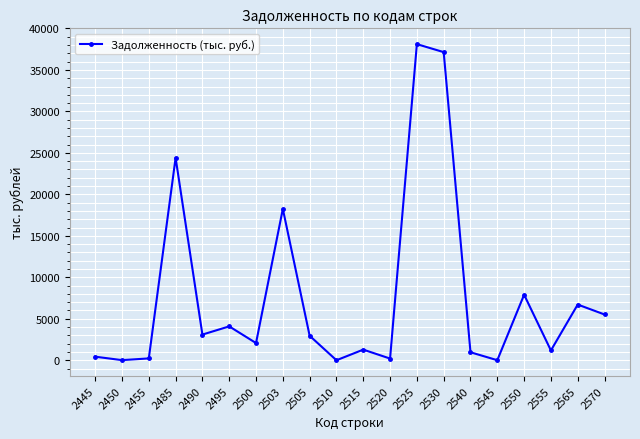

Where is the data nearest to the value 19054?

2503